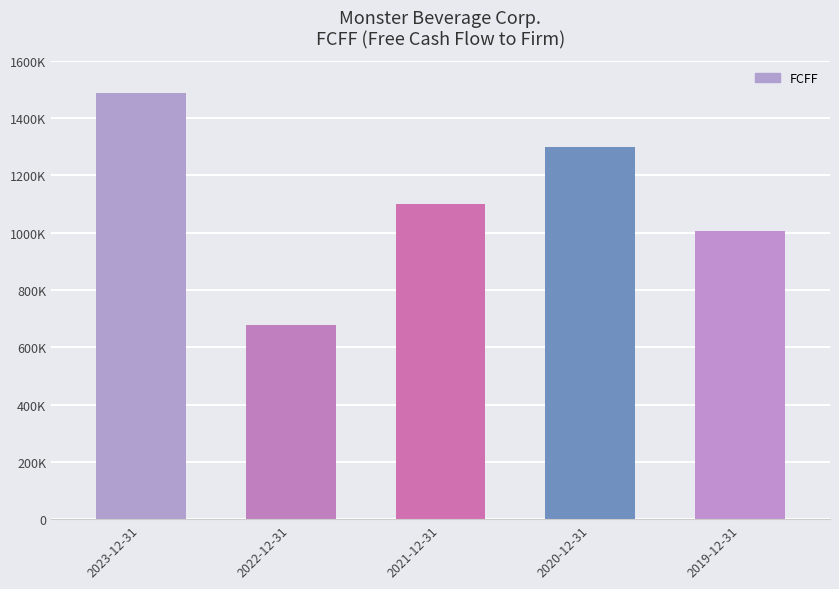

What position from the left is 2020-12-31?

4